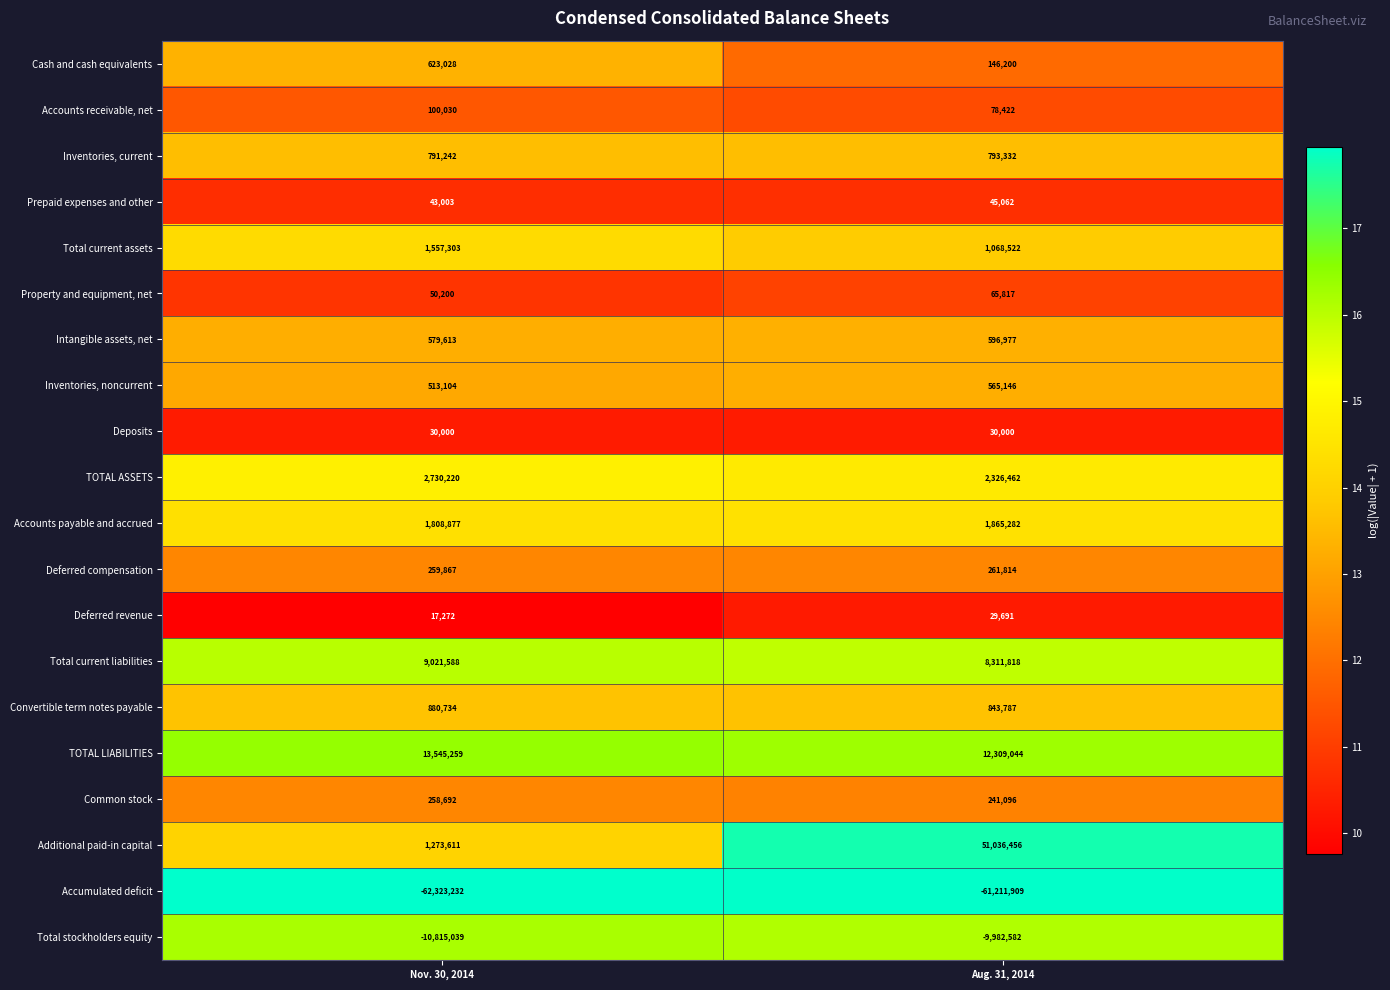

List the series in order of their peak value, lowest first.

Accumulated deficit, Total stockholders equity, Deferred revenue, Deposits, Prepaid expenses and other, Property and equipment, net, Accounts receivable, net, Common stock, Deferred compensation, Inventories, noncurrent, Intangible assets, net, Cash and cash equivalents, Inventories, current, Convertible term notes payable, Total current assets, Accounts payable and accrued, TOTAL ASSETS, Total current liabilities, TOTAL LIABILITIES, Additional paid-in capital